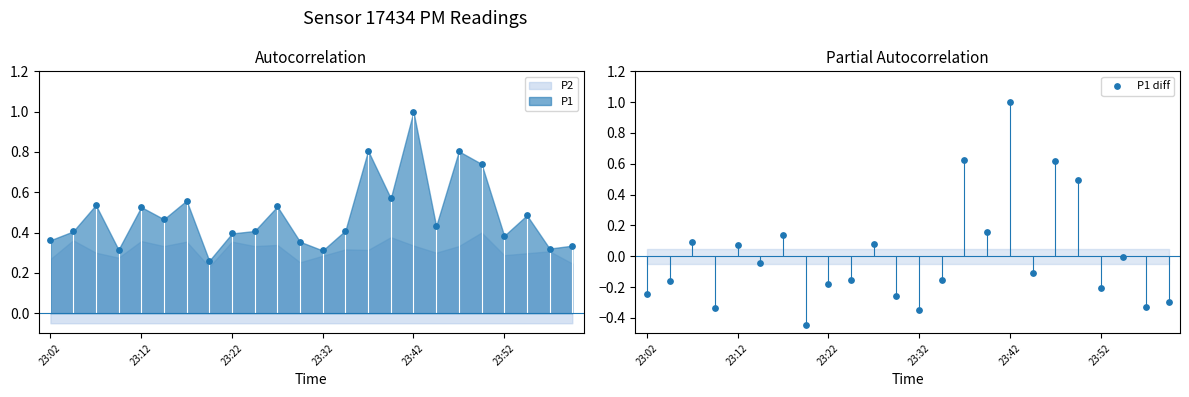

Between 11 and 12, which is larger?

11